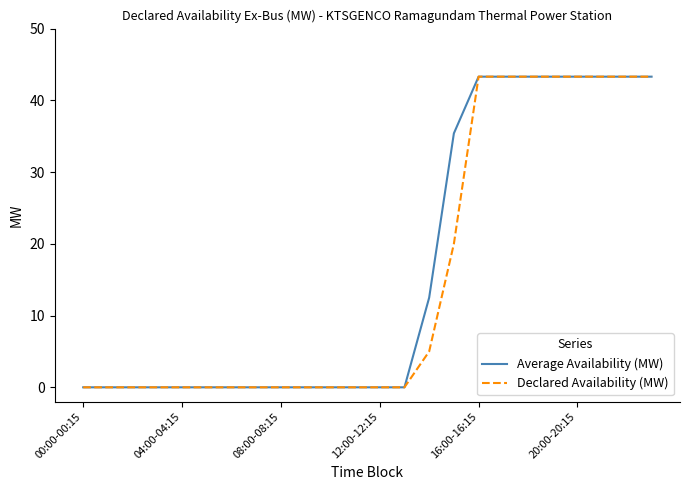

What is the highest value of the Declared Availability (MW) series?

43.3